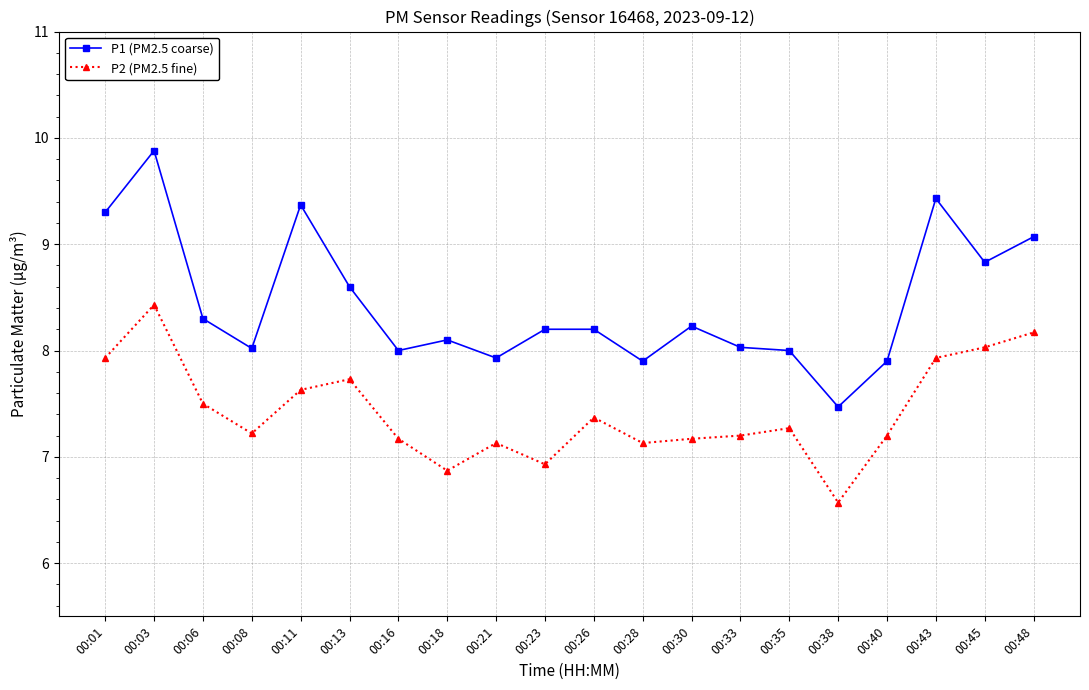

True or false: P2 (PM2.5 fine) and P1 (PM2.5 coarse) intersect in this chart.

False